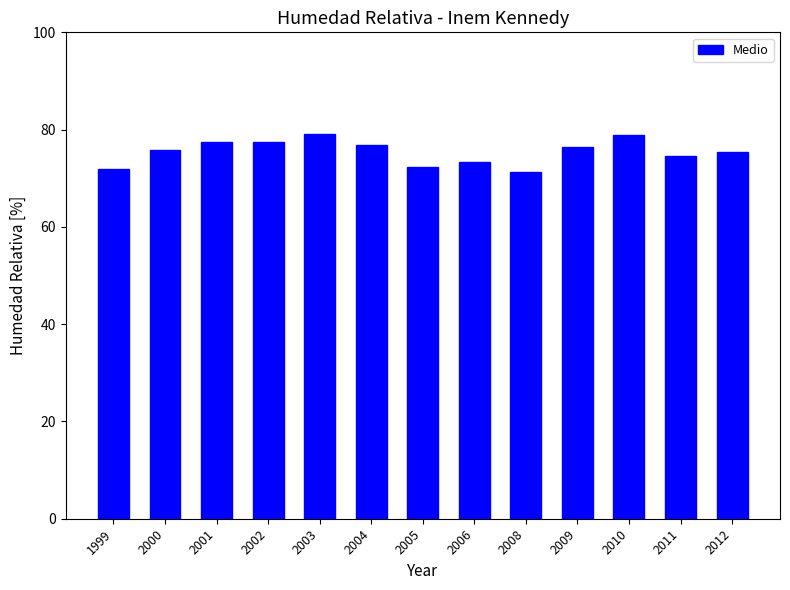

What value does the data have at 2005?

72.3